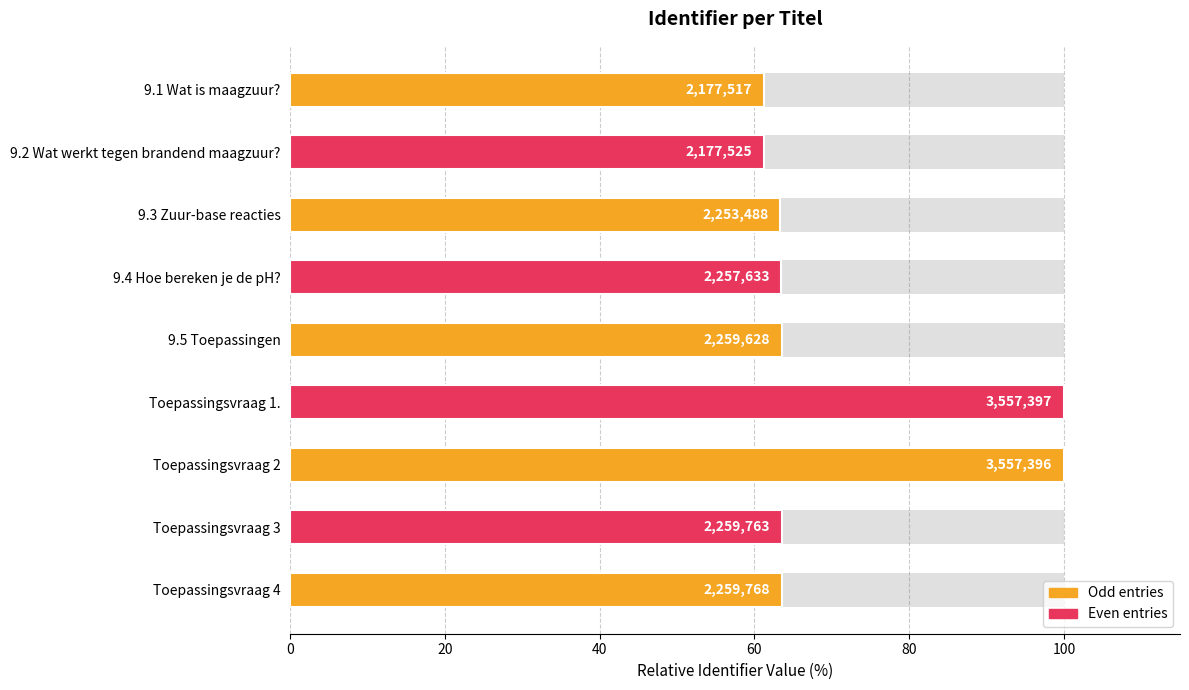

Reading right to left, transcribe all the data shown in this chart.

63.5	63.5	100.0	100.0	63.5	63.5	63.3	61.2	61.2